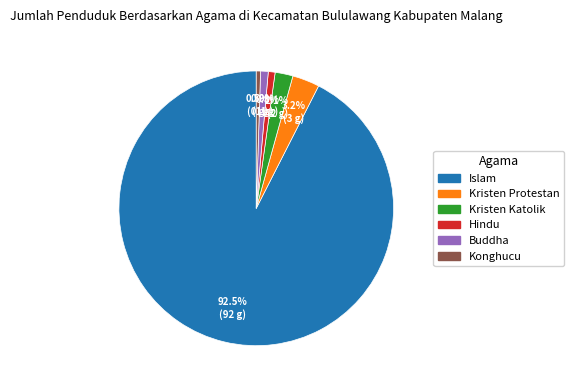

To the nearest percent, what is the difference between the Buddha and Kristen Katolik slice percentages?

1%